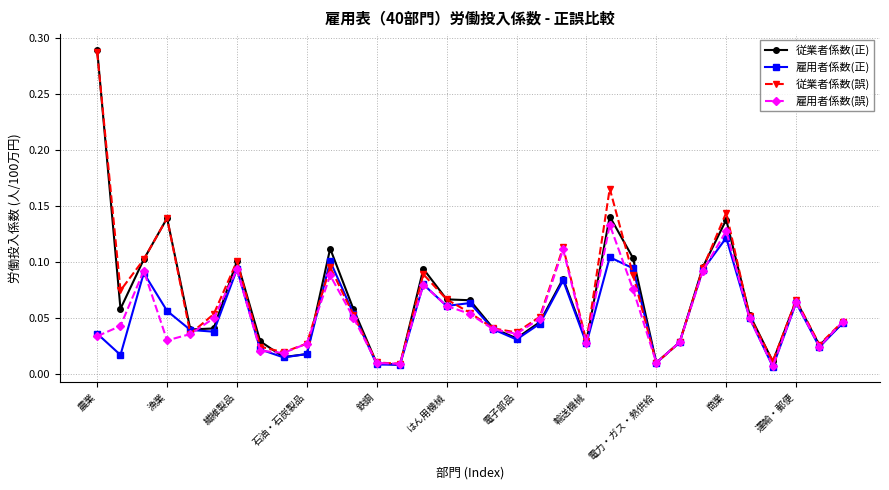

Which series has the widest spread of values?

従業者係数(正)